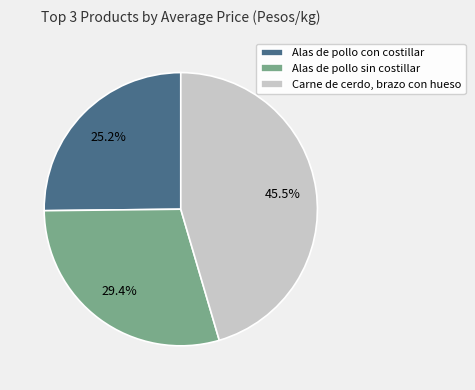

The Alas de pollo sin costillar slice represents 39% of the pie. True or false?

False